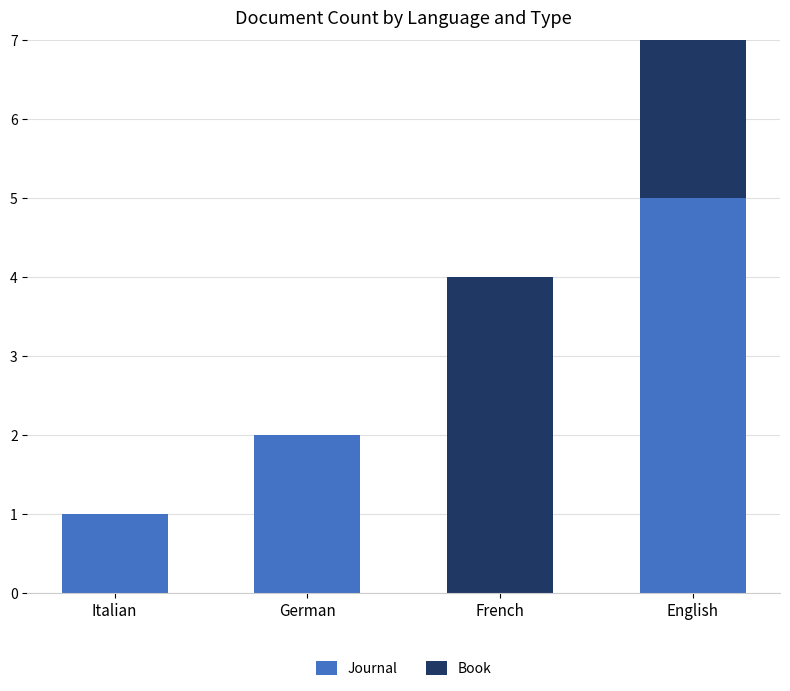

At which category is the sum across all series the highest?

English